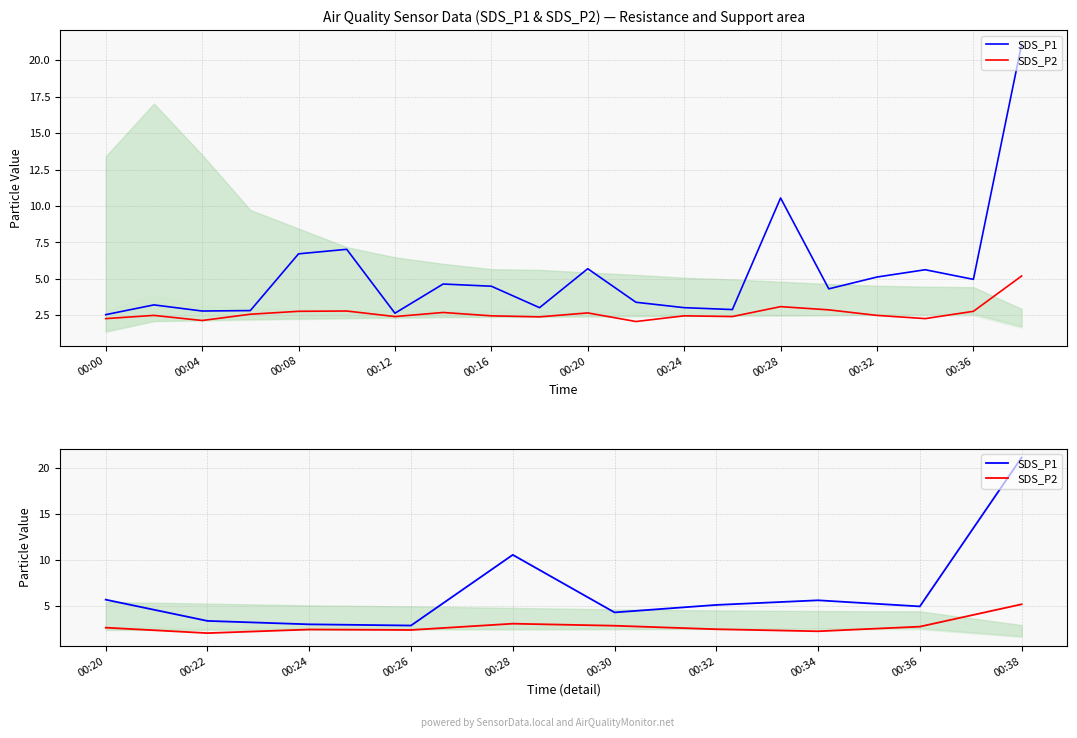

True or false: SDS_P1 and SDS_P2 cross at least once.

False